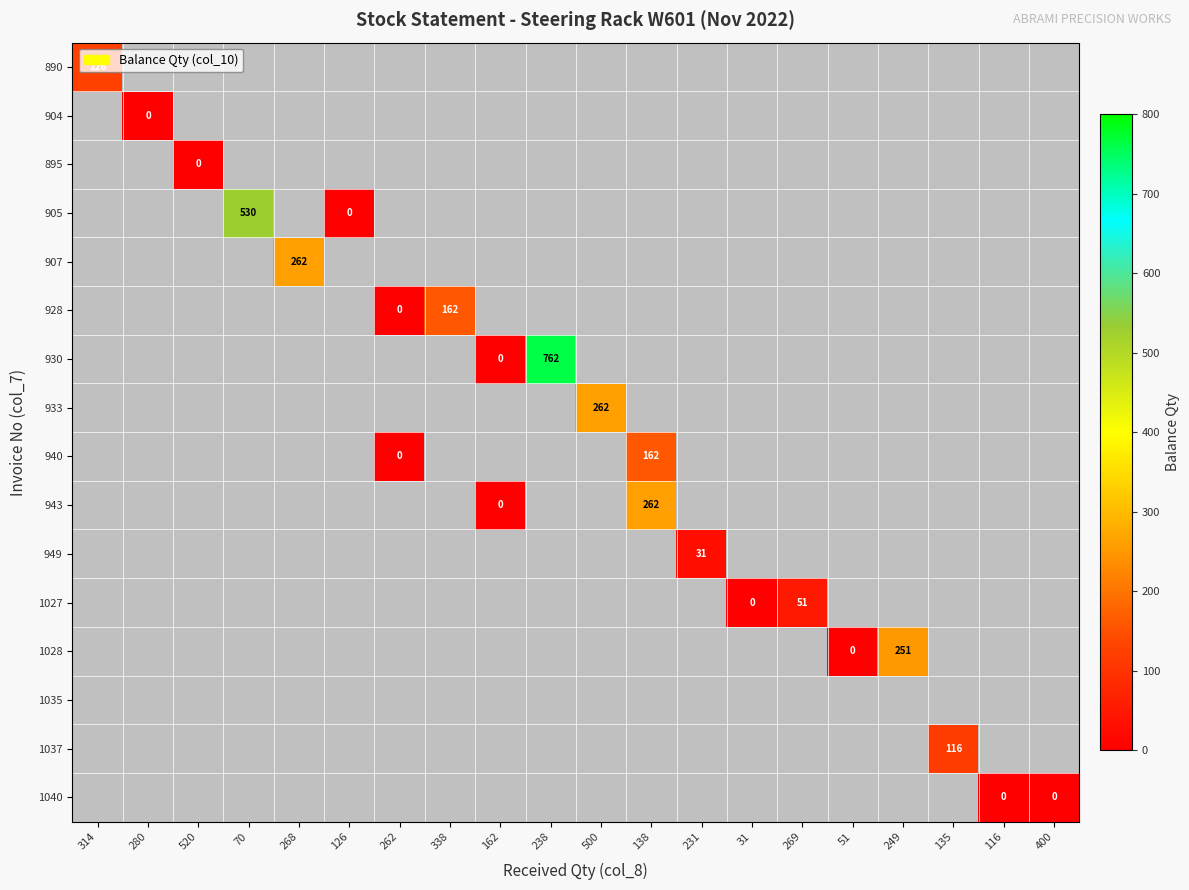

How many distinct data groups are displayed?

16